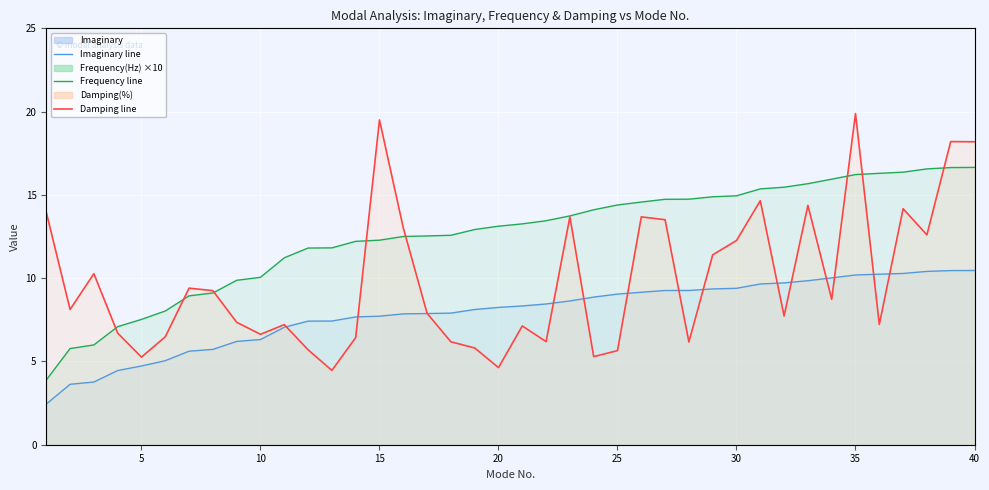

Where does the Frequency(Hz) series first go above 13?

20